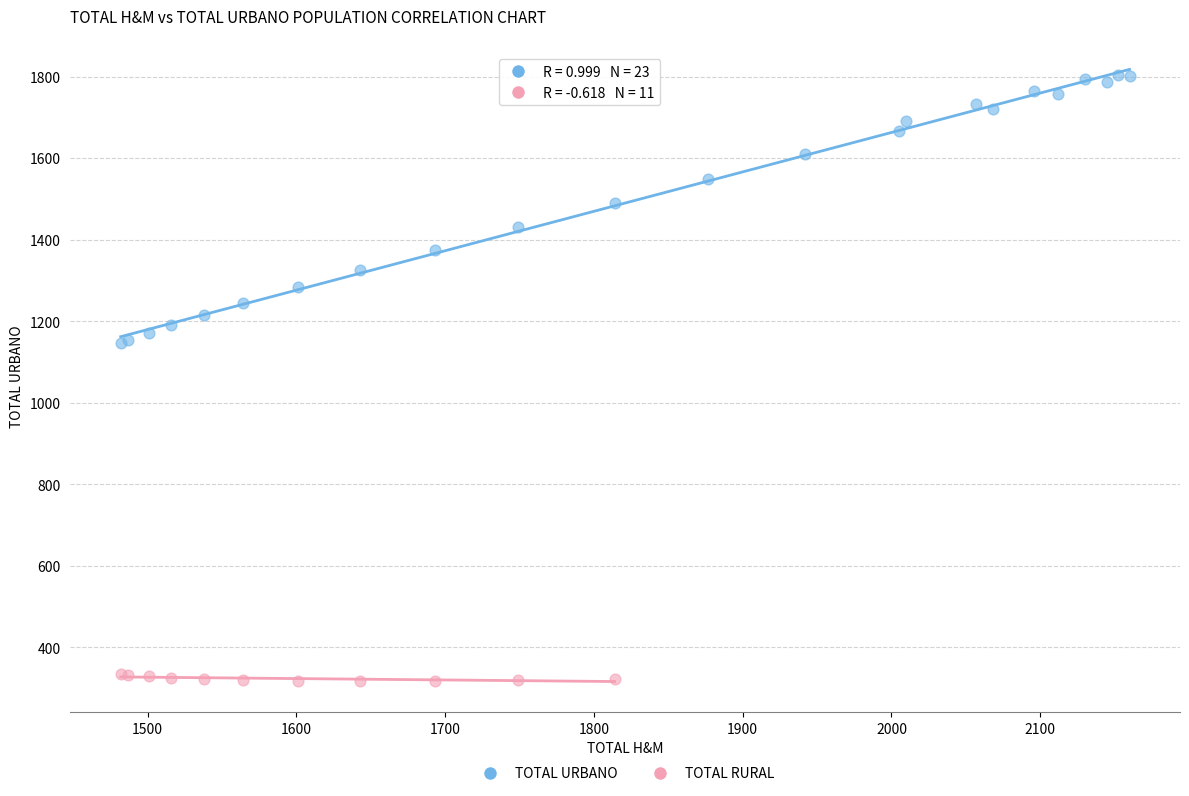

Which series contains the highest Y value?

TOTAL URBANO